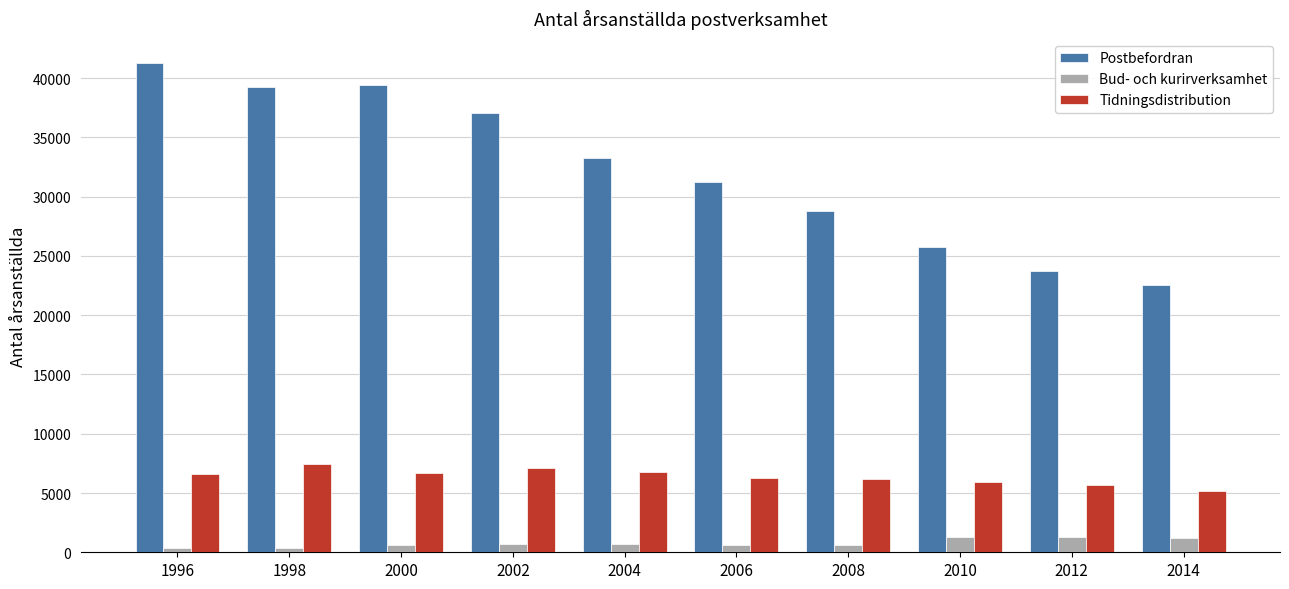

Which series has the widest spread of values?

Postbefordran